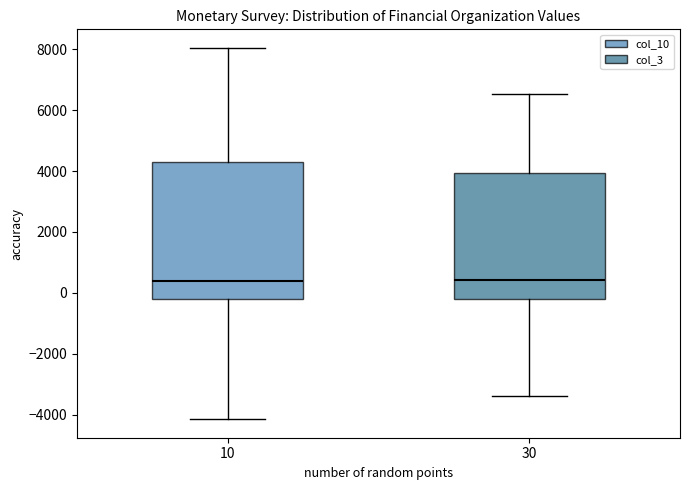

Where is the upper edge of the box at x = 10 on the y-axis? The values are not printed on the chart, so give them approximately, as read against the axis.

4200